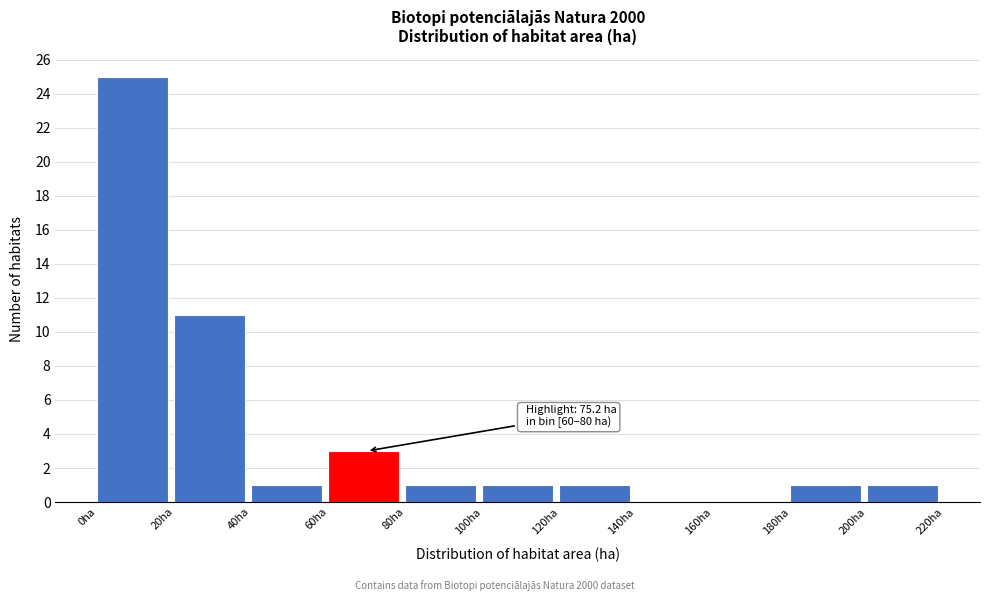

Over which range of the x-axis is the bar tallest?

0 to 20